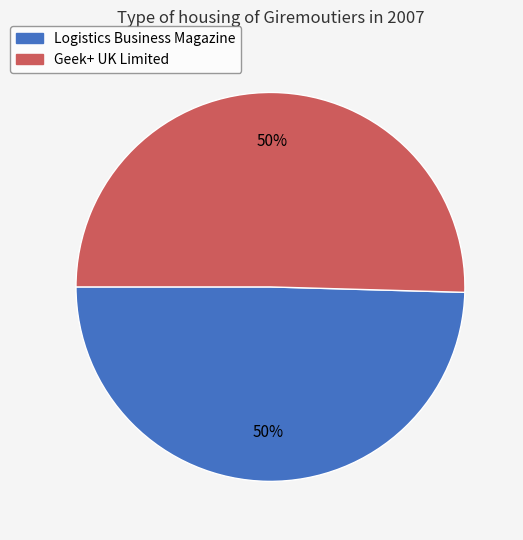

To the nearest percent, what portion does Geek+ UK Limited represent?

50%